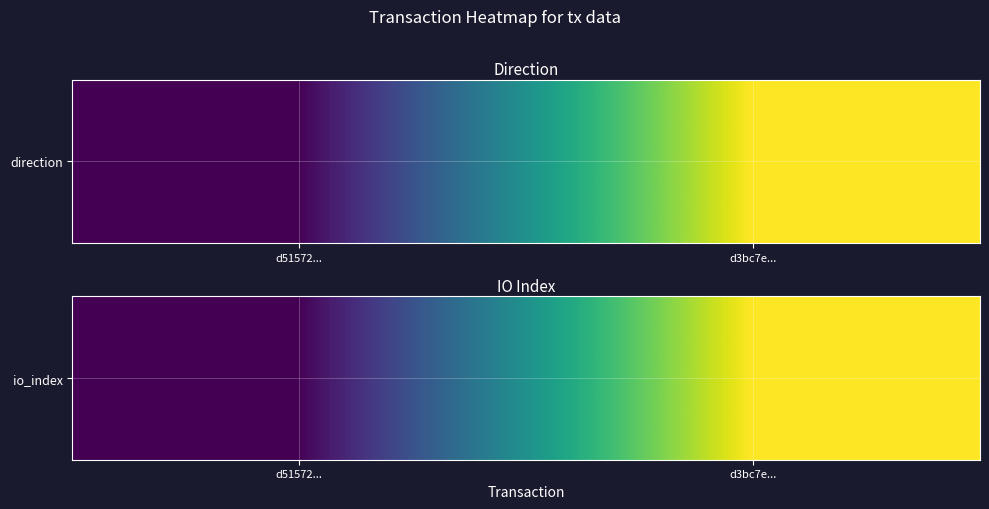

Where is the data nearest to the value 4?

d51572...